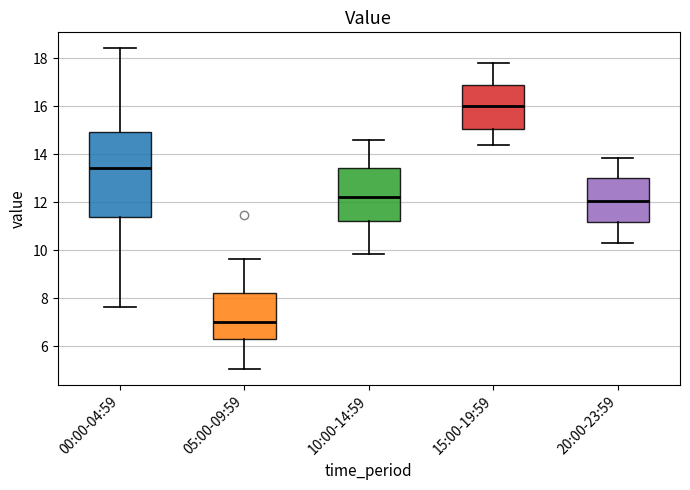

Reading left to right, transcribe this box plot: for each box, give where its median line is, the range the box spans, and where its two whiskers end, as read against the y-axis. The values are not printed on the chart, so give them approximately, as read against the axis.

00:00-04:59: median 13.4, box 11.4 to 15.0, whiskers 7.6 to 18.4
05:00-09:59: median 7.0, box 6.2 to 8.2, whiskers 5.0 to 9.6
10:00-14:59: median 12.2, box 11.2 to 13.4, whiskers 9.8 to 14.6
15:00-19:59: median 16.0, box 15.0 to 16.8, whiskers 14.4 to 17.8
20:00-23:59: median 12.0, box 11.2 to 13.0, whiskers 10.4 to 13.8